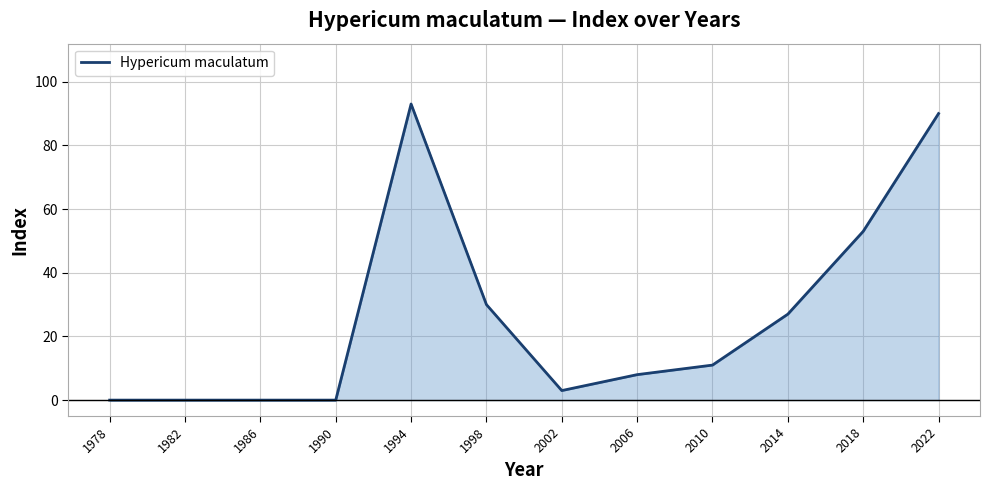

Reading left to right, list all the values displayed in this chart.

0	0	0	0	93	30	3	8	11	27	53	90